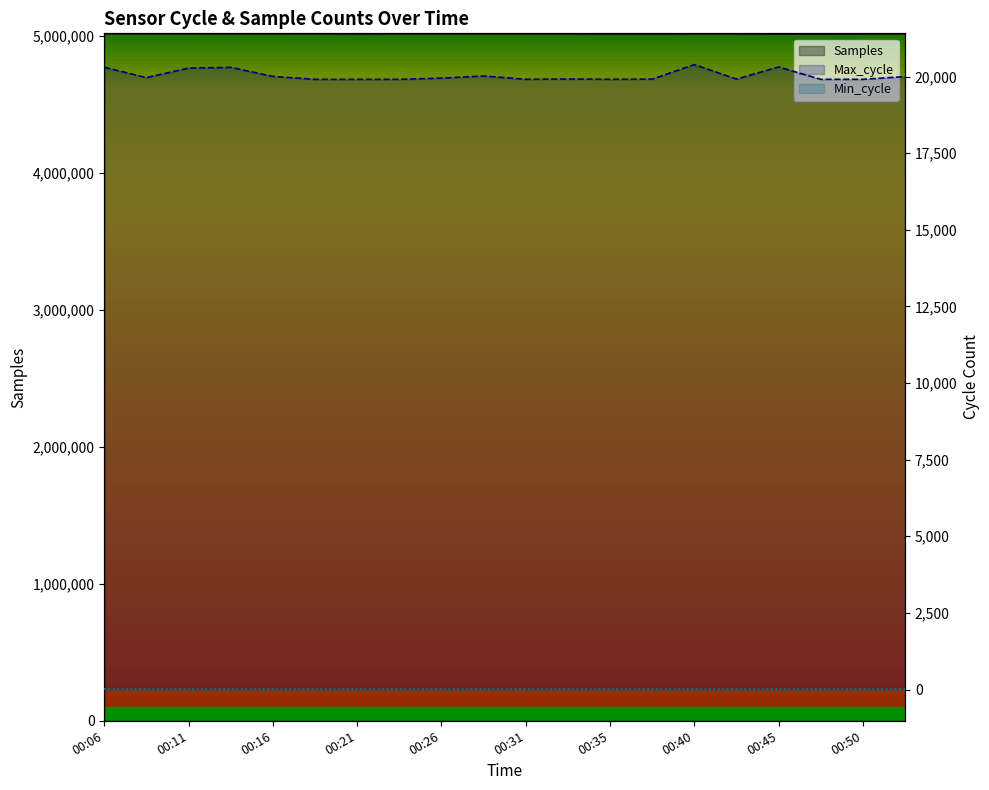

How many categories are shown in the chart?

20